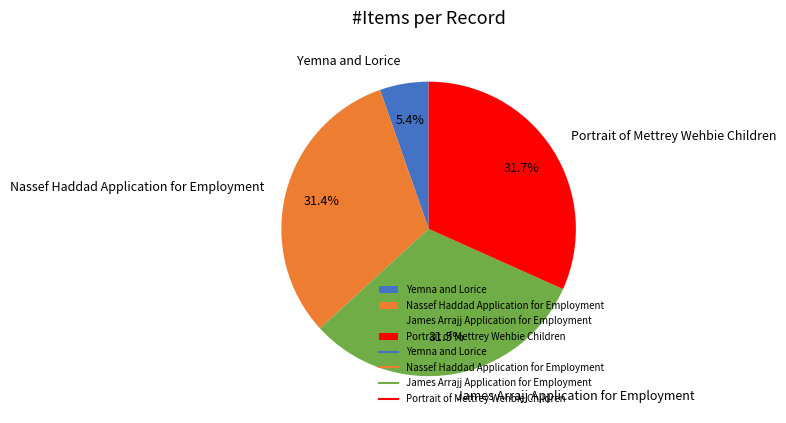

Does Nassef Haddad Application for Employment represent more than half of the total?

No